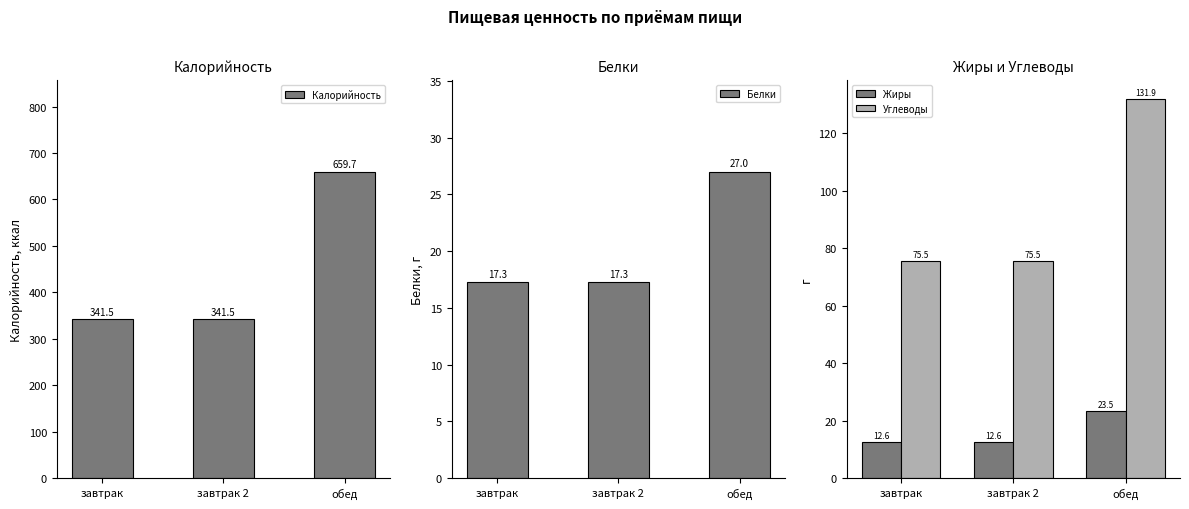

At how many categories does at least one series exceed 531?

1